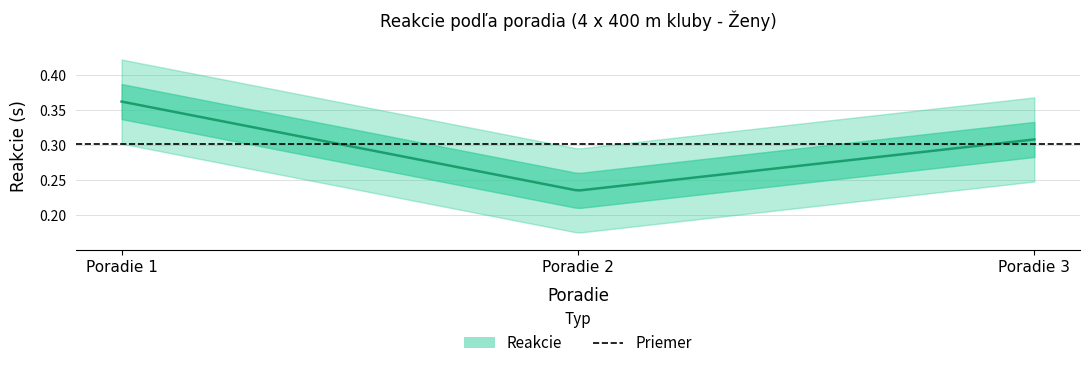

List the labels in order of value, smallest first.

2, 3, 1